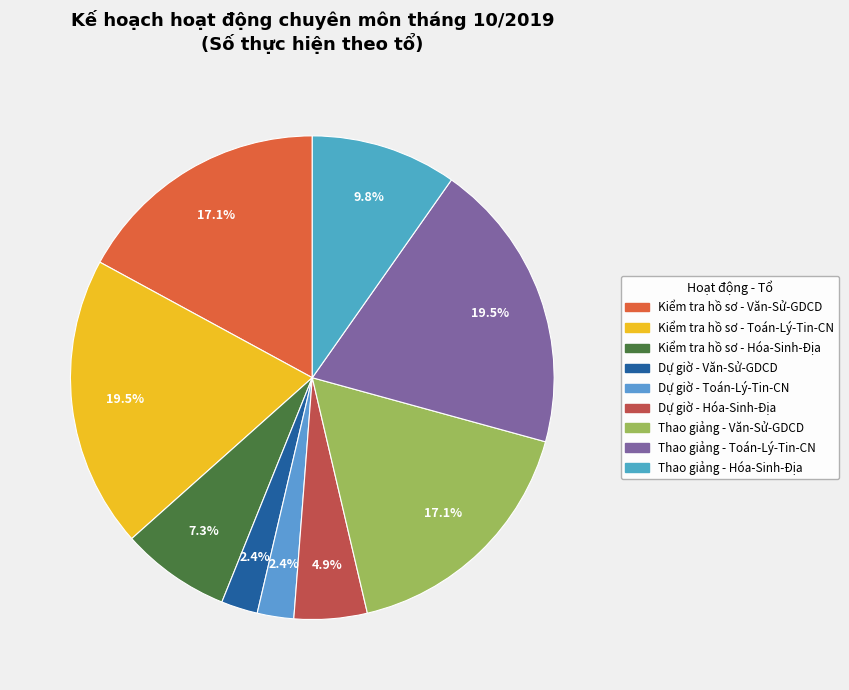

What portion of the pie excludes Thao giảng - Văn-Sử-GDCD?

82.9%